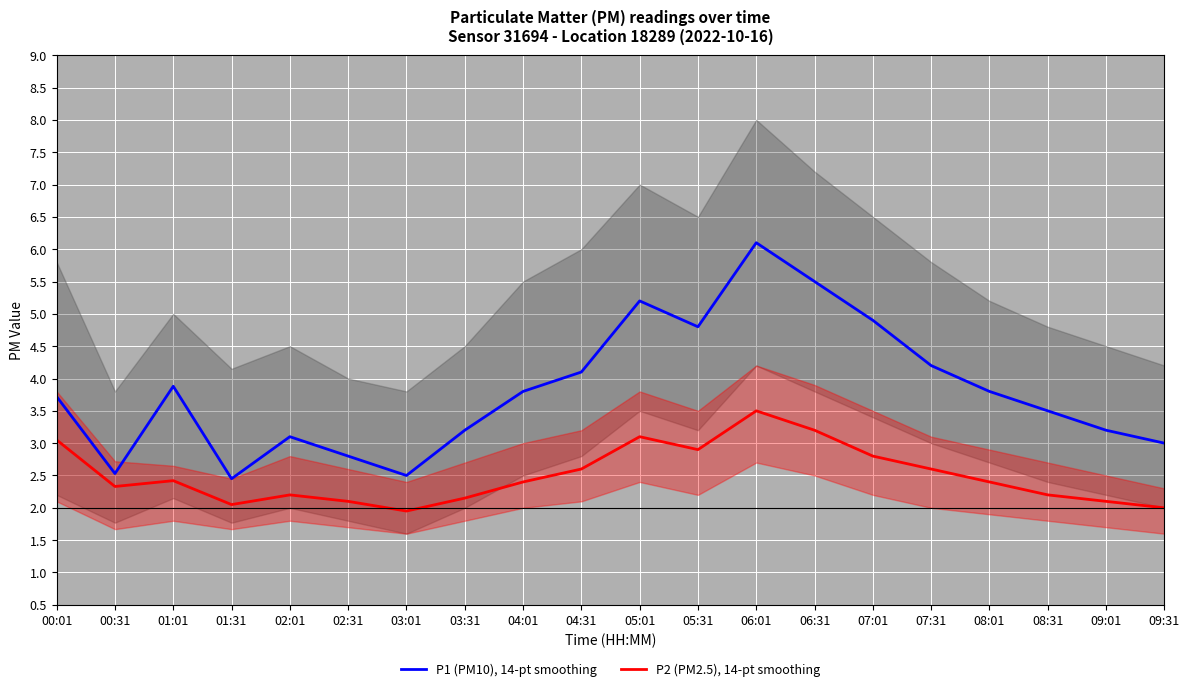

True or false: P2 (PM2.5), 14-pt smoothing and P1 (PM10), 14-pt smoothing intersect in this chart.

False